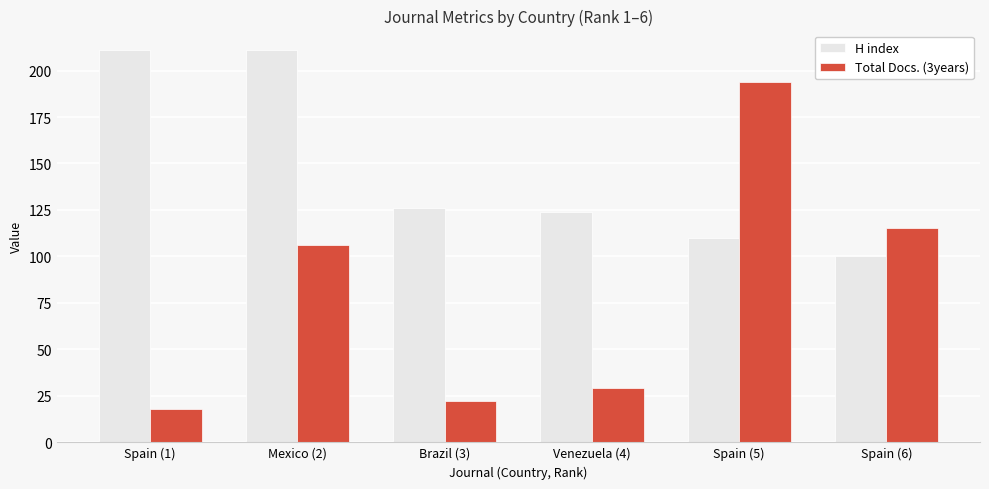

What is the label of the 1st bar from the left?

Spain (1)